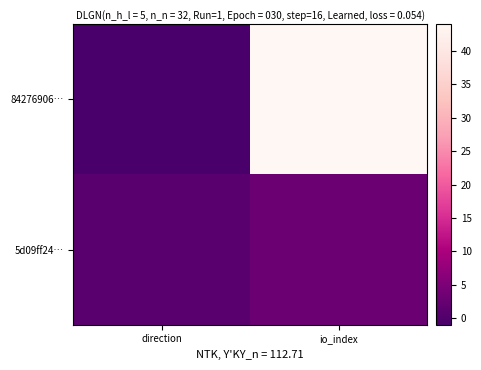

Which series has the largest range (max minus min)?

84276906…